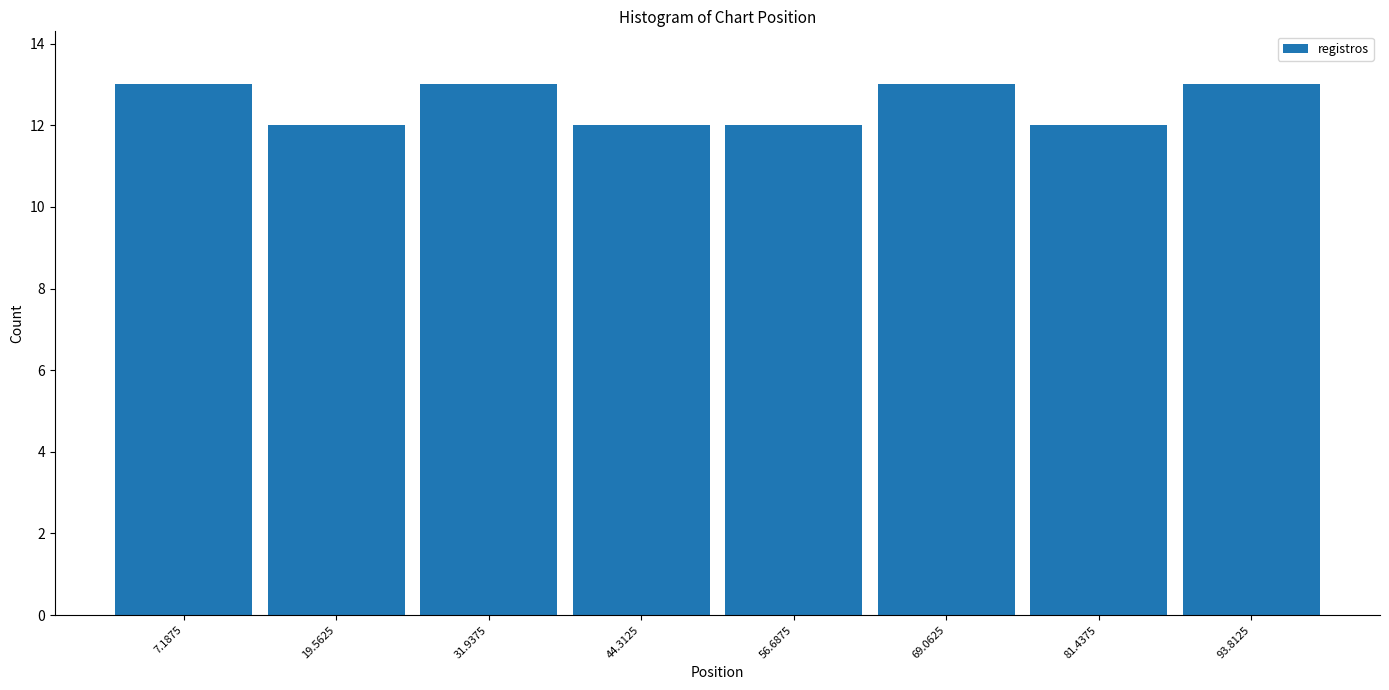

Reading left to right, transcribe this chart: for each bar, give the range it covers on the x-axis and its height. Neither the bar edges nor the heights are printed on the chart, so give them approximately, as read against the axes.

2 to 14: 13
14 to 26: 12
26 to 38: 13
38 to 50: 12
50 to 62: 12
62 to 76: 13
76 to 88: 12
88 to 100: 13